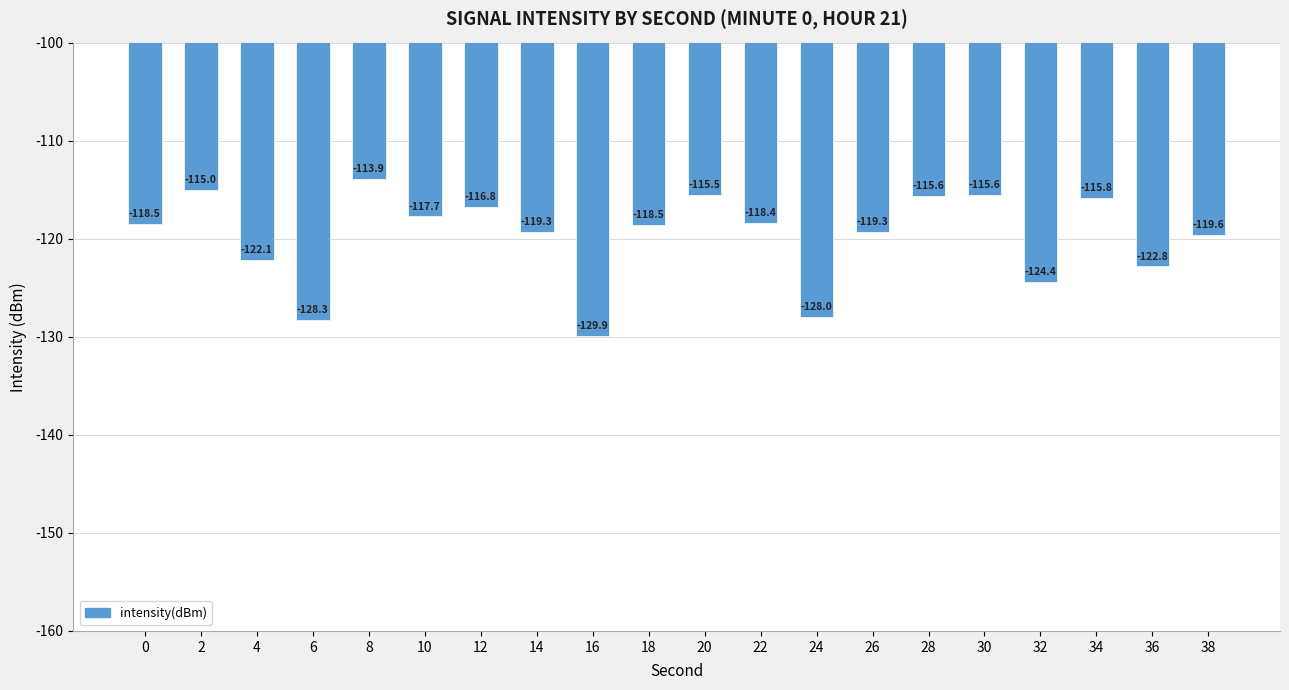

The chart shows a value of -118.4 at 22. True or false?

True